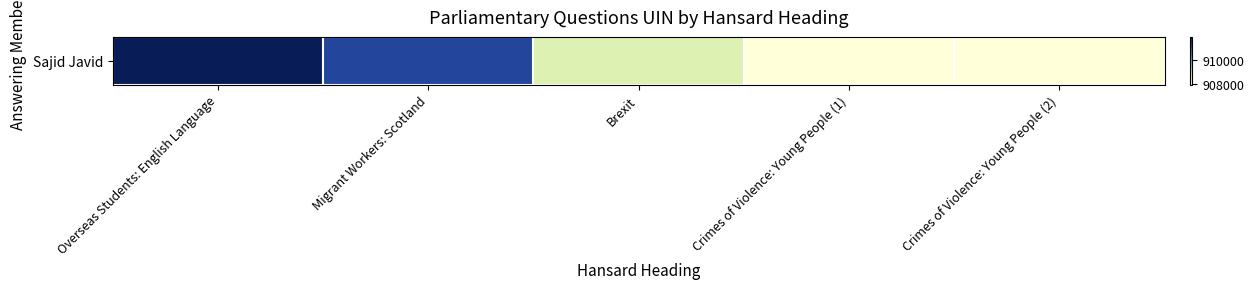

What is the change in value from Crimes of Violence: Young People (1) to Crimes of Violence: Young People (2)?

+5